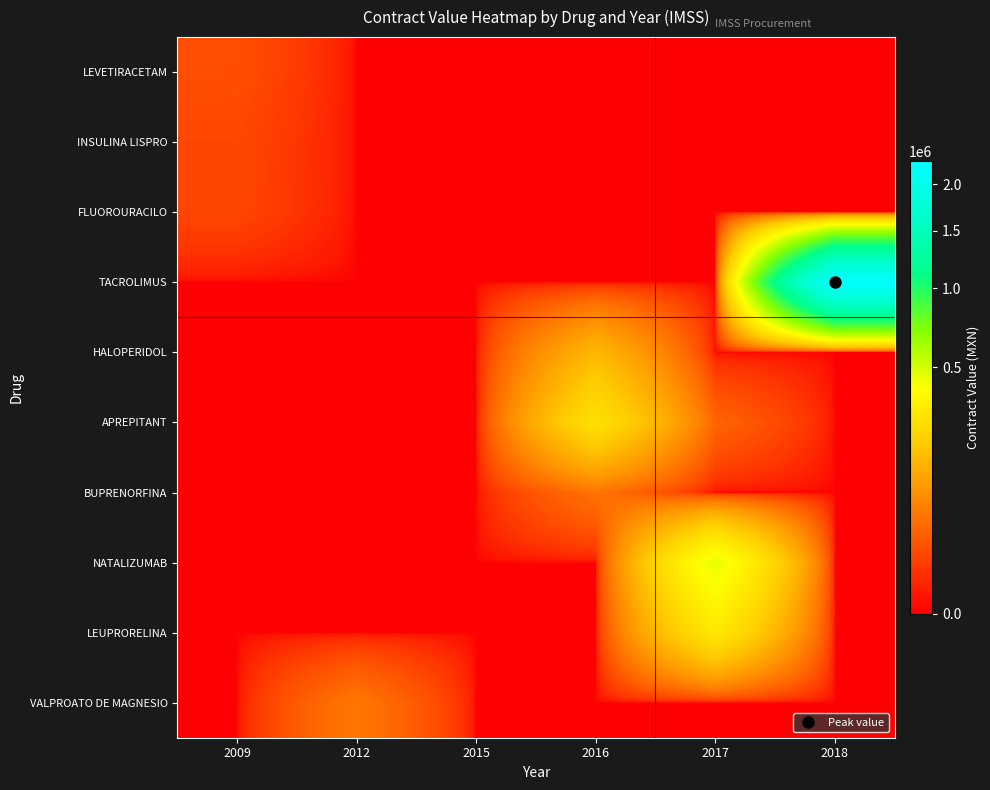

Rank the series by their maximum value, from highest to lowest.

TACROLIMUS, NATALIZUMAB, LEUPRORELINA, APREPITANT, HALOPERIDOL, VALPROATO DE MAGNESIO, BUPRENORFINA, LEVETIRACETAM, INSULINA LISPRO, FLUOROURACILO